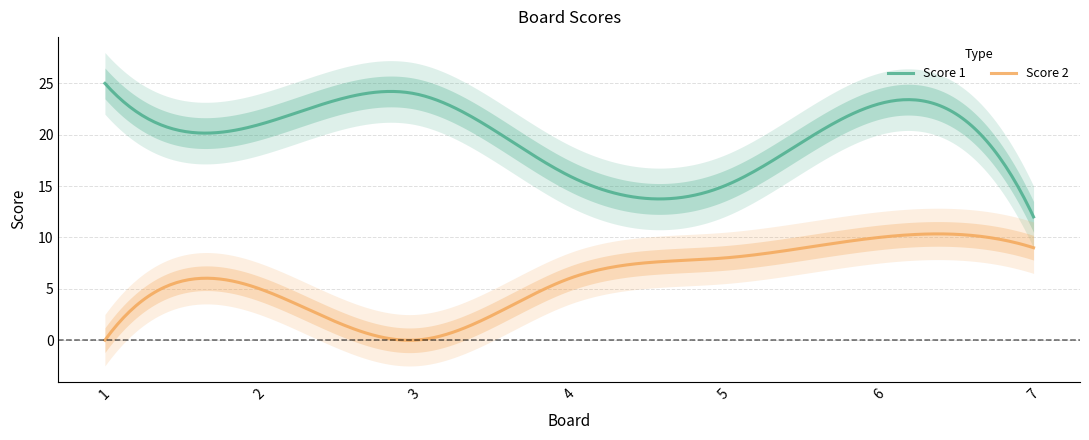

How many data points does each series have?

7